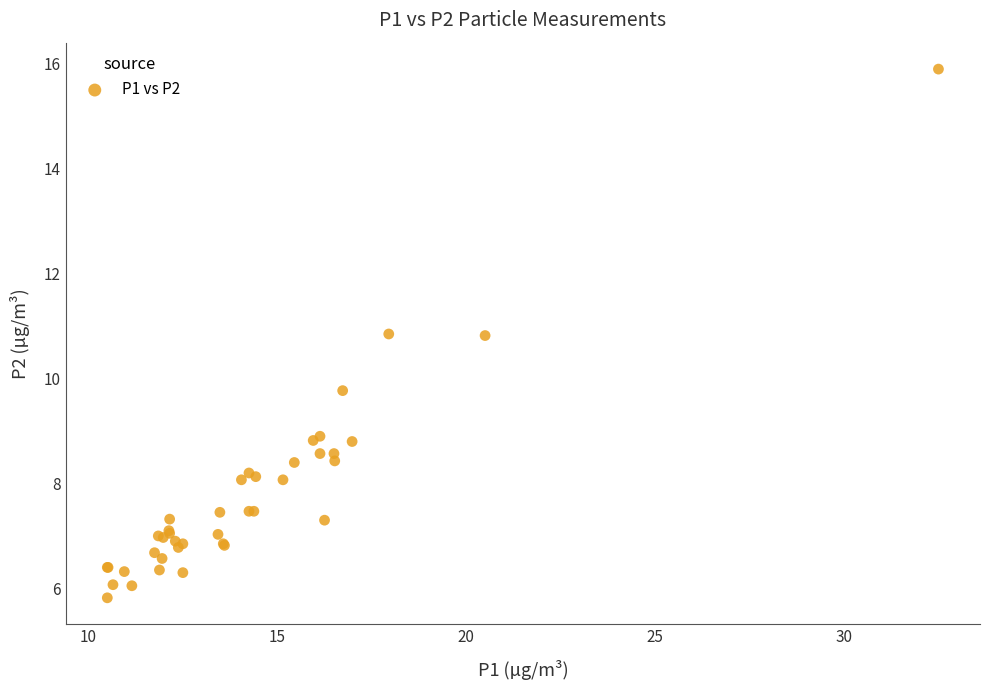

What Y value in the scatter plot is closest to 10?

9.8